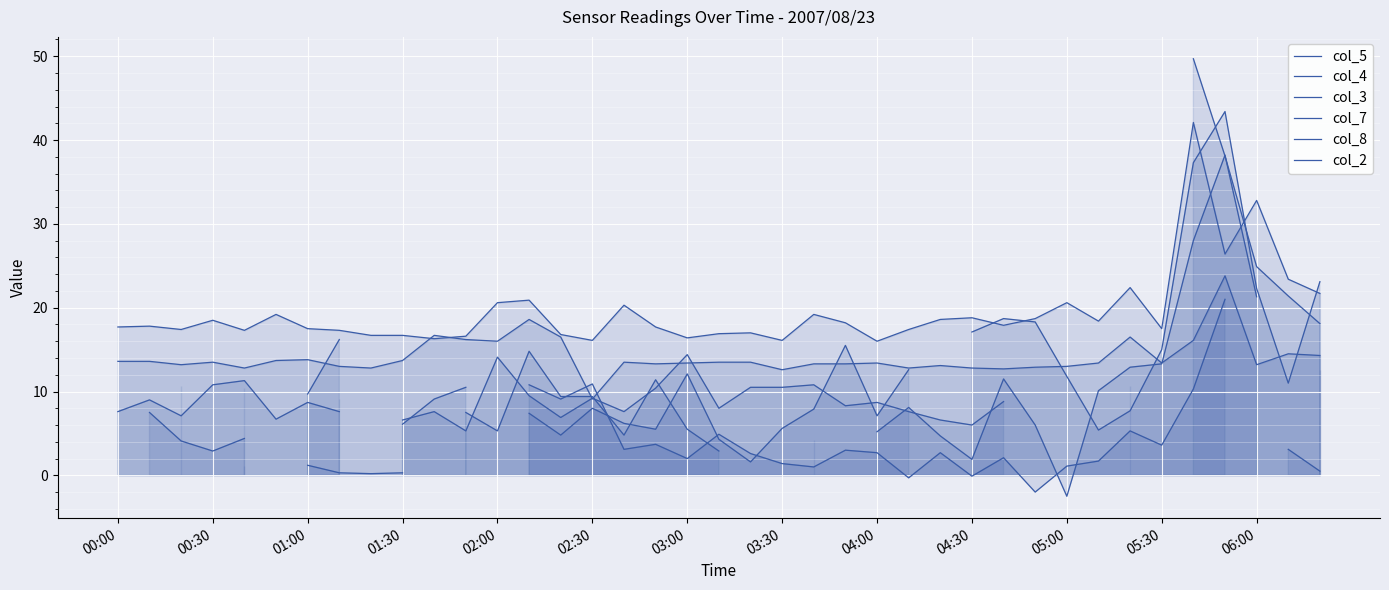

In col_5, how many points are lower than both neighbors (excluding endpoints)?

4